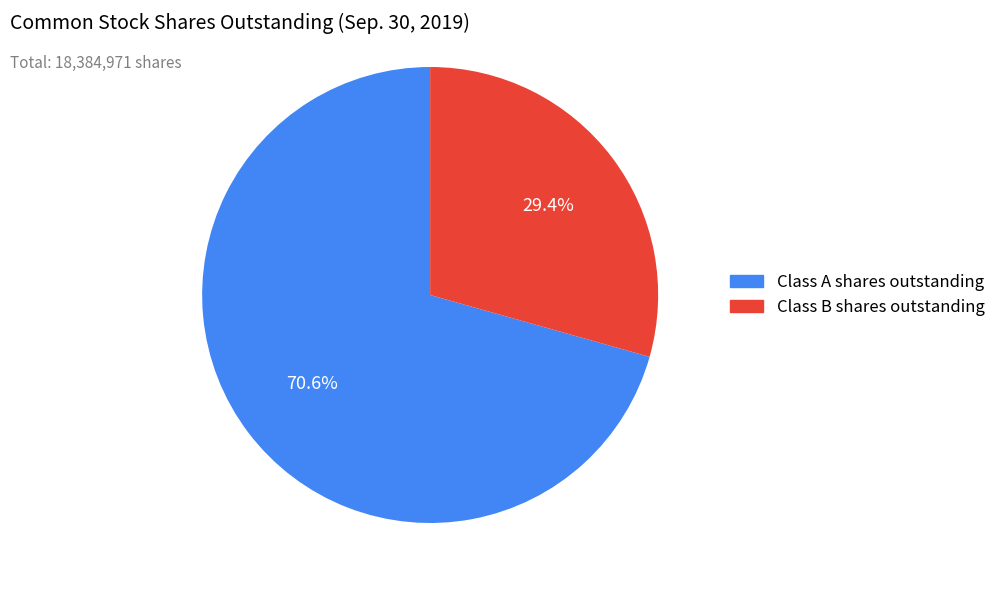

Is Class B shares outstanding the majority of the pie?

No